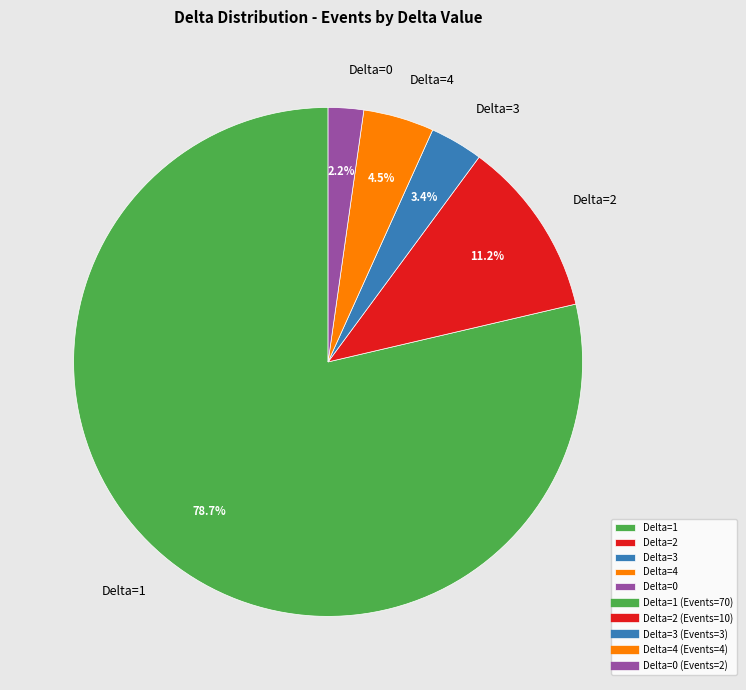

Which has a higher value, Delta=0 or Delta=2?

Delta=2